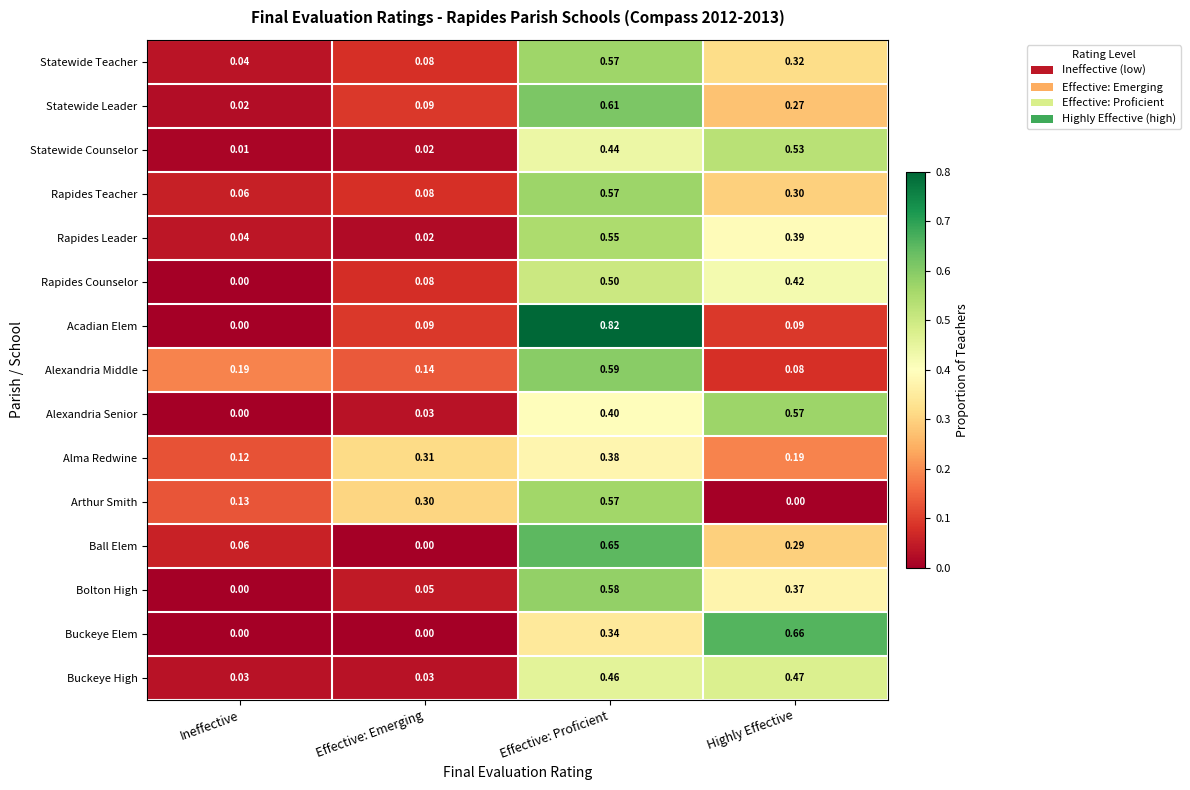

Which series has the largest range (max minus min)?

Acadian Elem